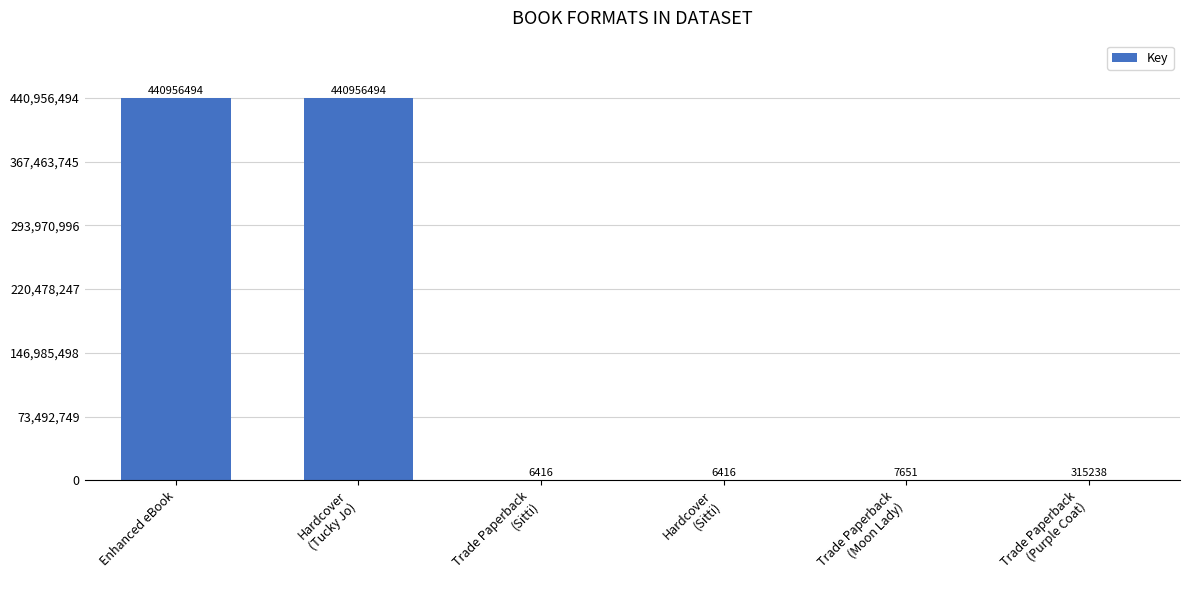

What is the difference between the values at Trade Paperback
(Sitti) and Hardcover
(Tucky Jo)?

440950078